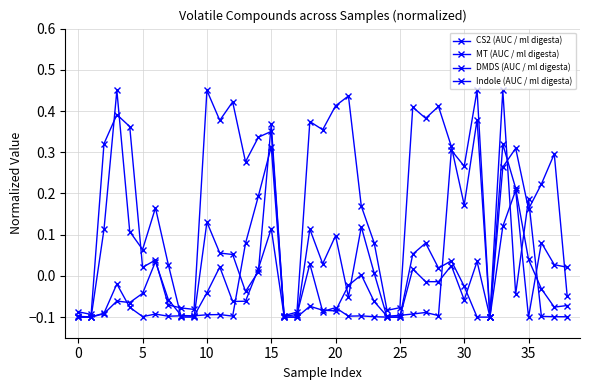

How many values in Indole (AUC / ml digesta) are above zero?

28